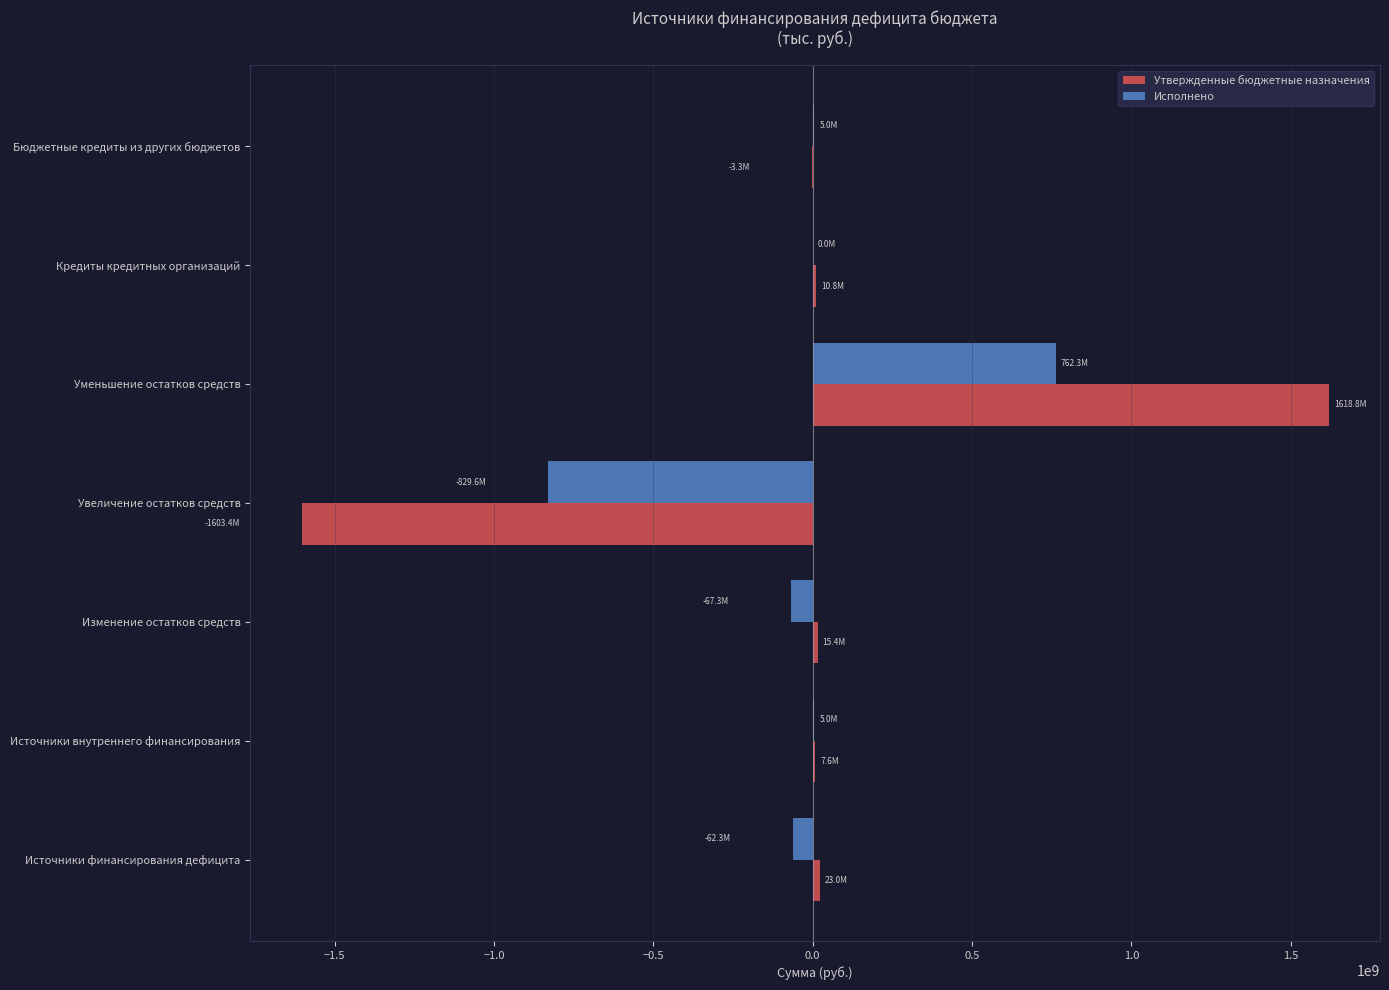

At which category is the sum across all series the highest?

Уменьшение остатков средств